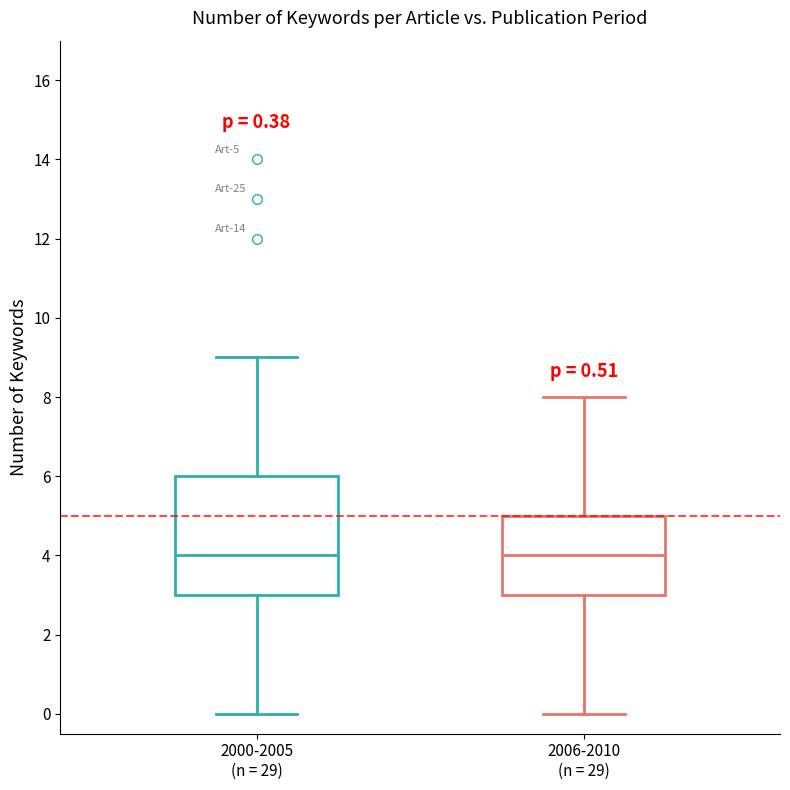

Which box is the tallest, from its lower edge to its upper edge?

2000-2005 (n = 29)